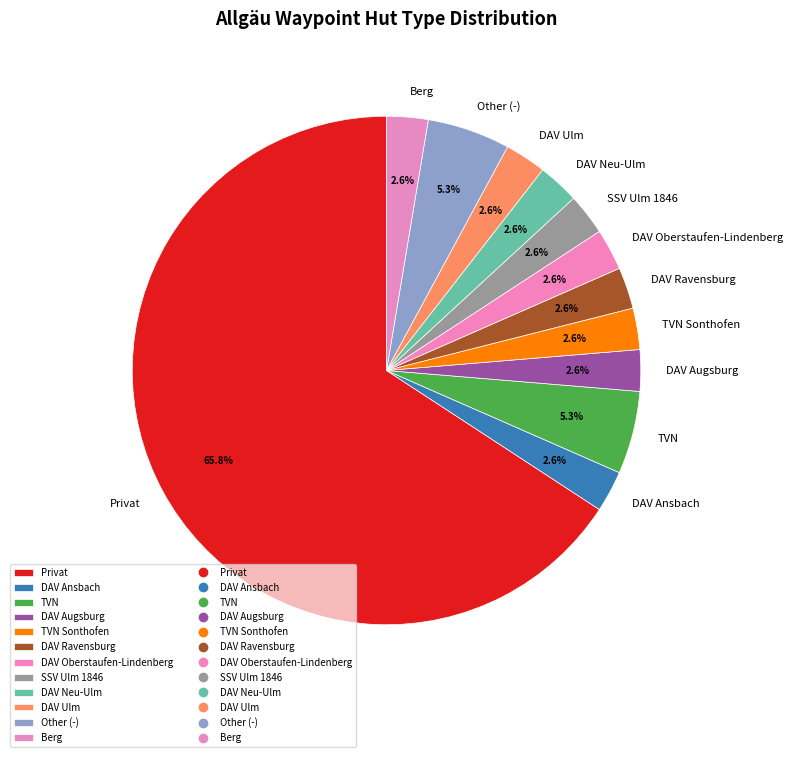

To the nearest percent, what is the difference between the TVN and DAV Neu-Ulm slice percentages?

3%